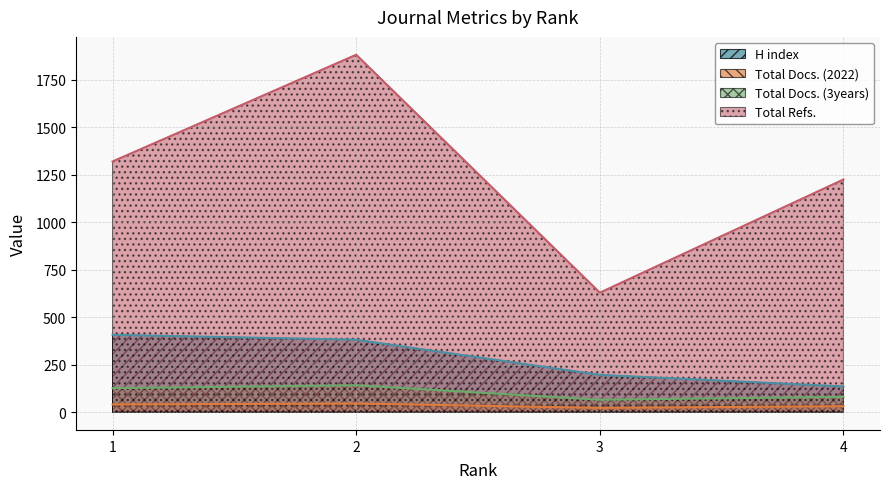

What is the difference between the second highest and minimum values in the Total Refs. series?

691